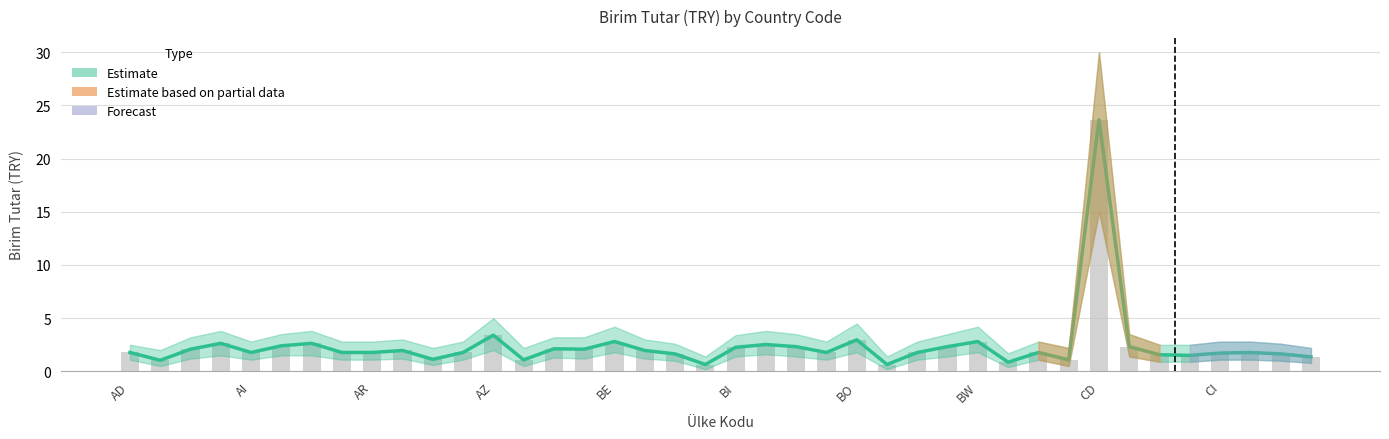

What is the value of the Birim Tutar (TRY) bar at the 17th from the left?

2.8